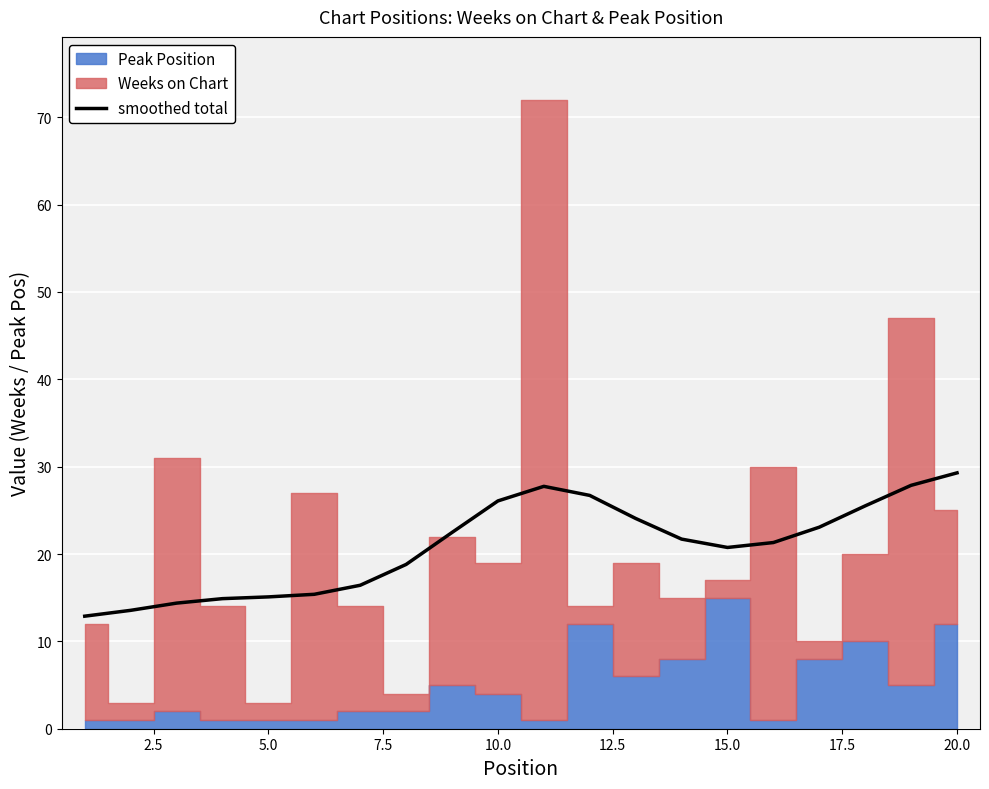

What is the sum of all values?

418.0